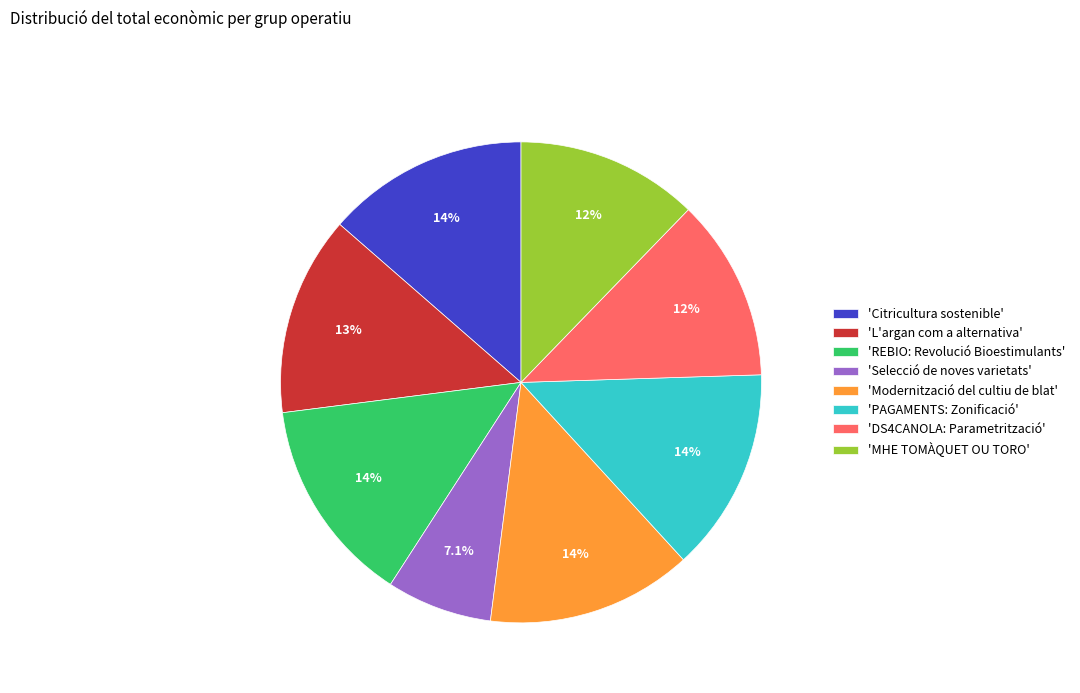

Approximately how many times larger is the value at 'REBIO: Revolució Bioestimulants' compared to 'DS4CANOLA: Parametrització'?

1.1